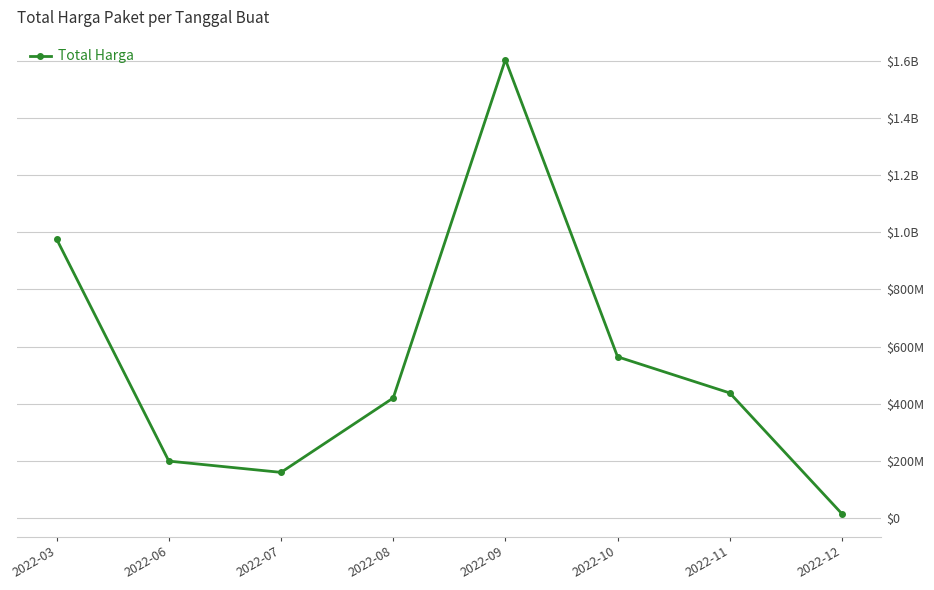

What is the smallest value displayed?

14750000